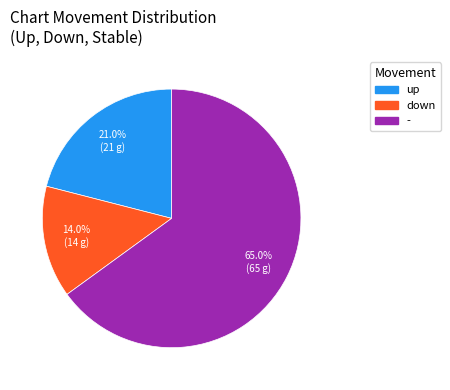

True or false: down accounts for 2% of the total.

False